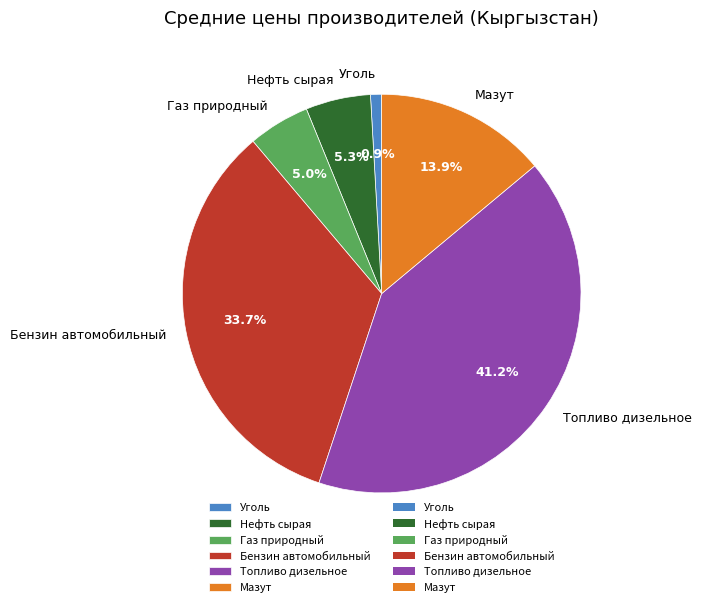

Is there a majority slice in this chart?

No